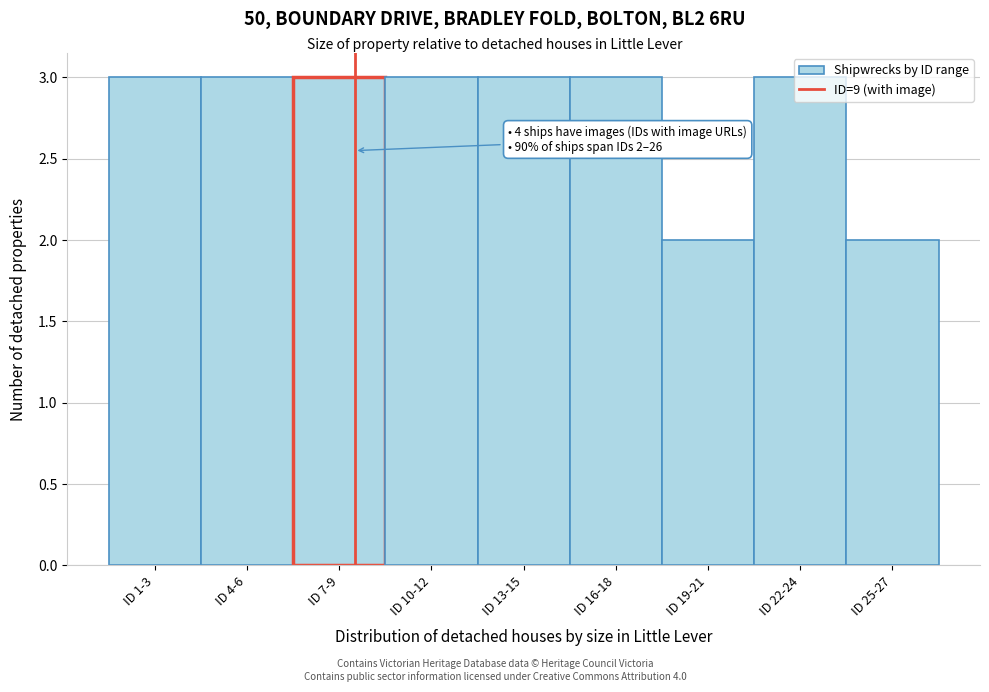

What is the ratio of the value at ID 19-21 to the value at ID 10-12?

0.7